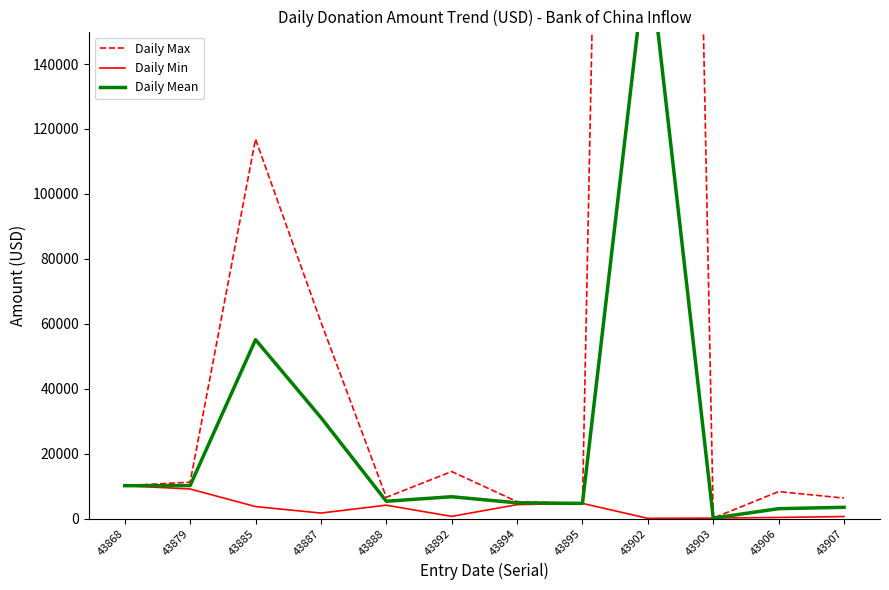

What is the difference between the Daily Mean values at 43907 and 43906?

415.3